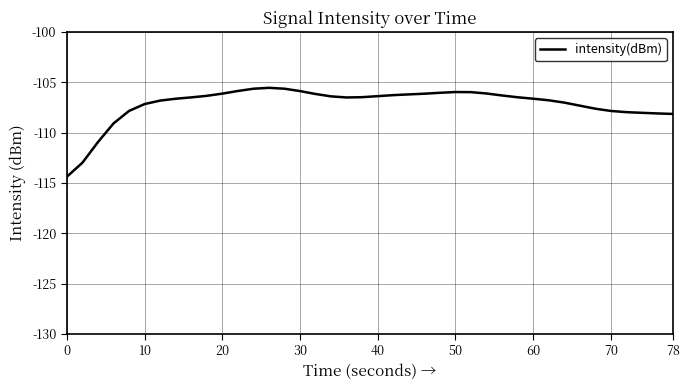

What is the greatest value displayed?

-105.6